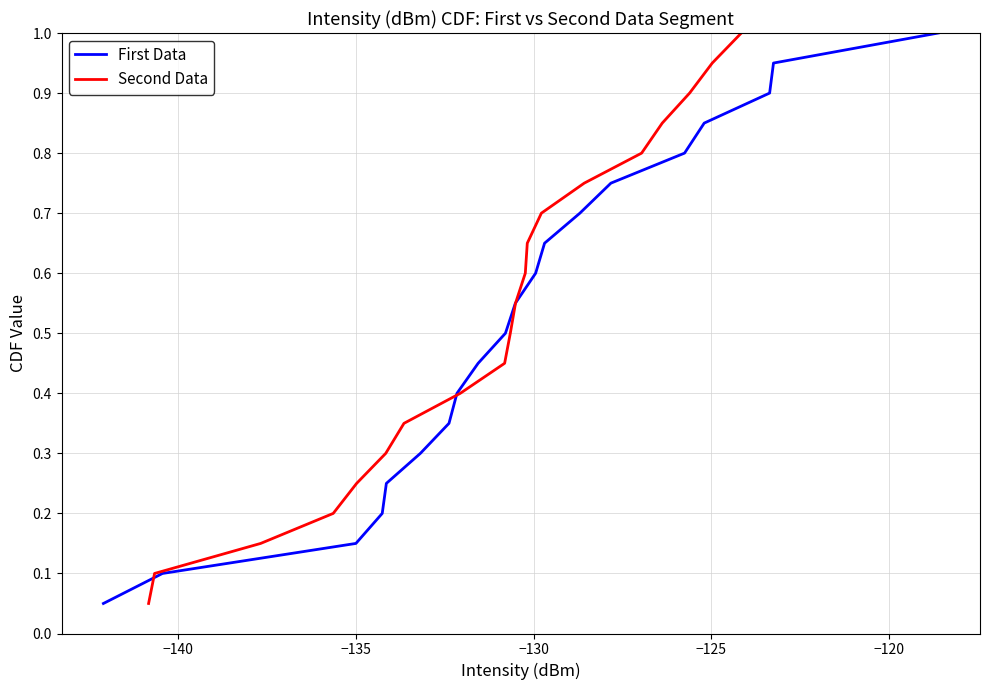

What is the highest value of the First Data series?

1.0